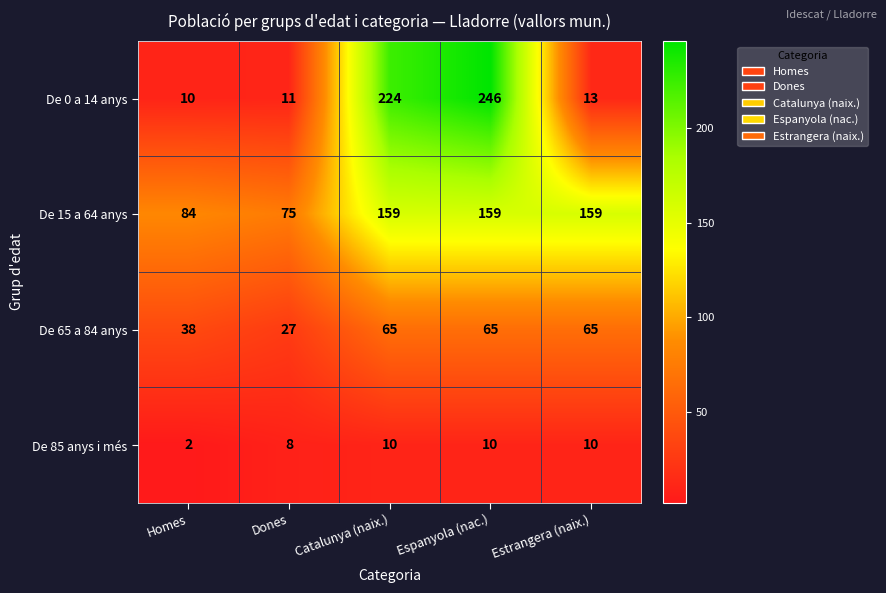

At how many categories does at least one series exceed 87?

3